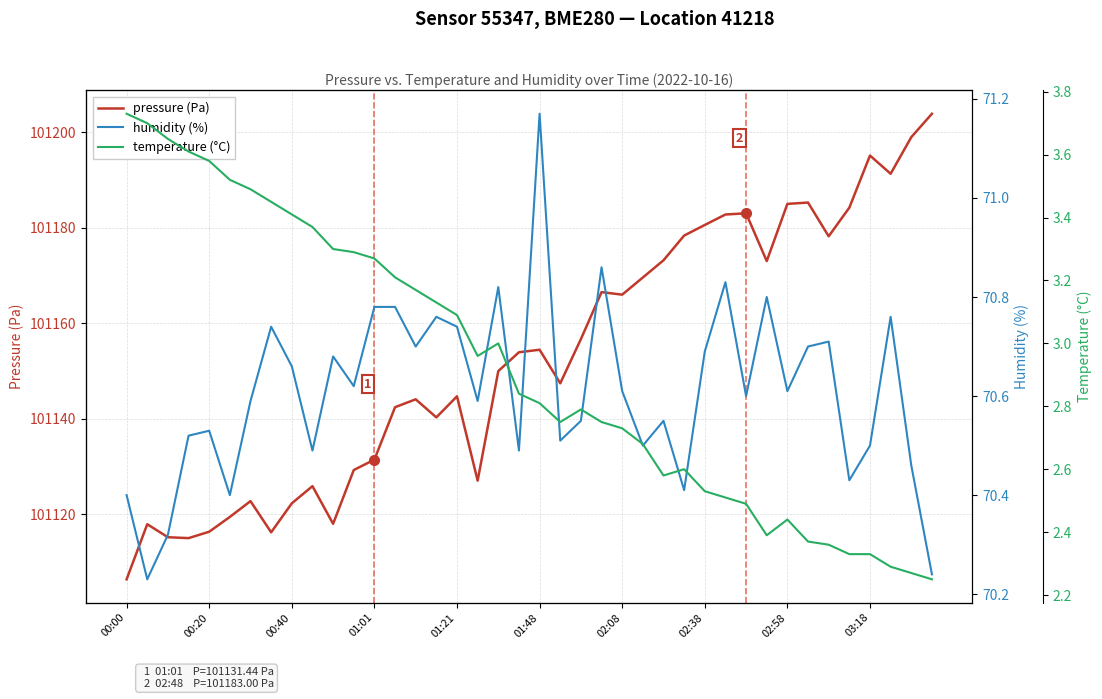

What is the lowest value of the pressure (Pa) series?

101106.4